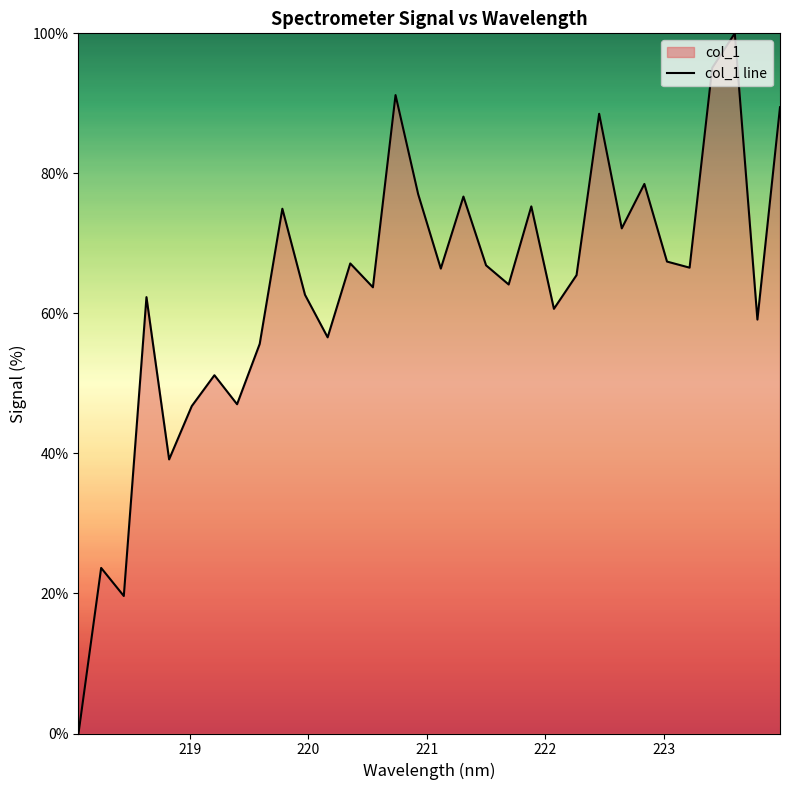

How many lines are shown in the chart?

1